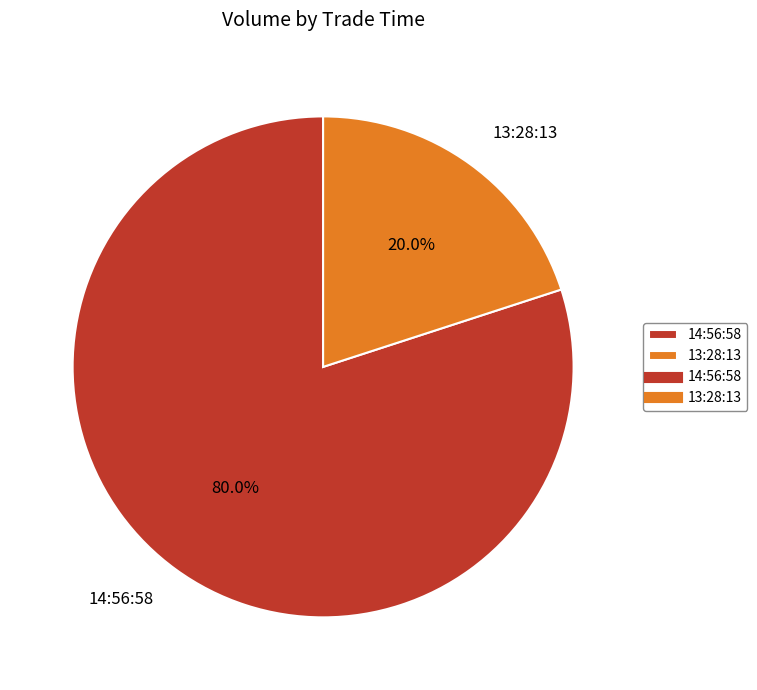

Count the number of slices in the pie.

2